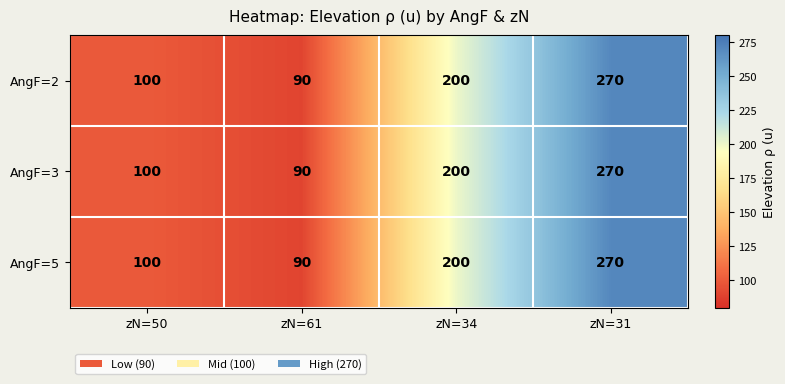

Reading right to left, extract all data points from this chart.

AngF=2: zN=31=270	zN=34=200	zN=61=90	zN=50=100
AngF=3: zN=31=270	zN=34=200	zN=61=90	zN=50=100
AngF=5: zN=31=270	zN=34=200	zN=61=90	zN=50=100